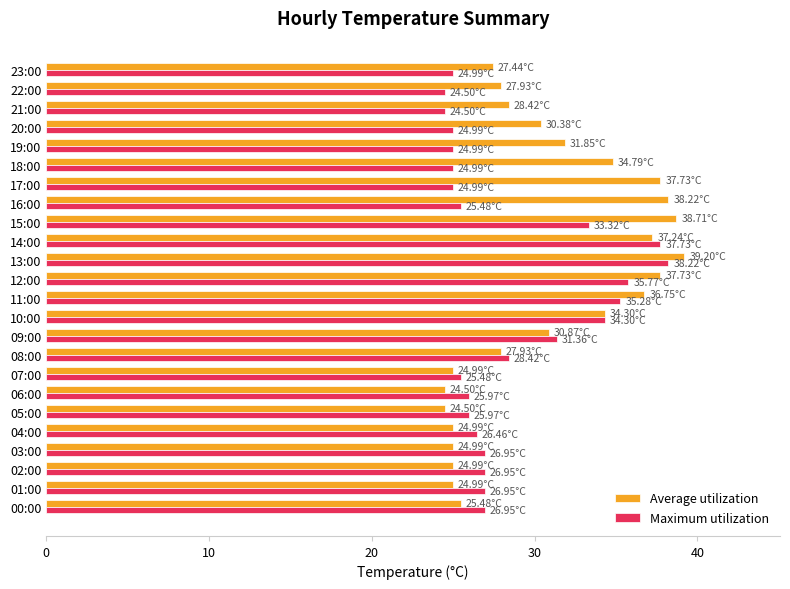

Which series changed the most between 04:00 and 12:00?

Average utilization